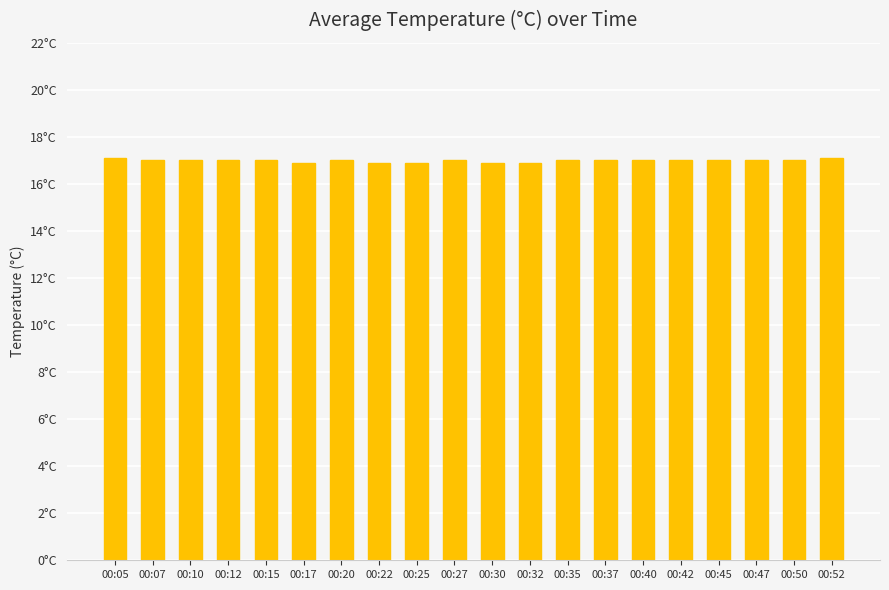

What is the sum of all values?

339.7